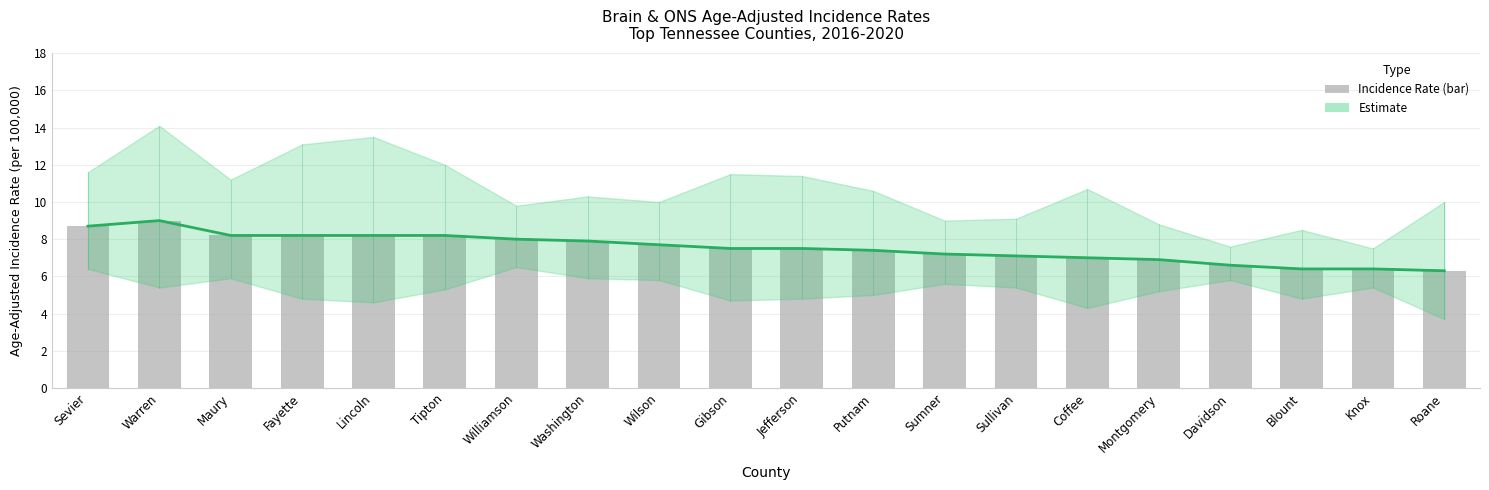

How many groups of bars are there?

20